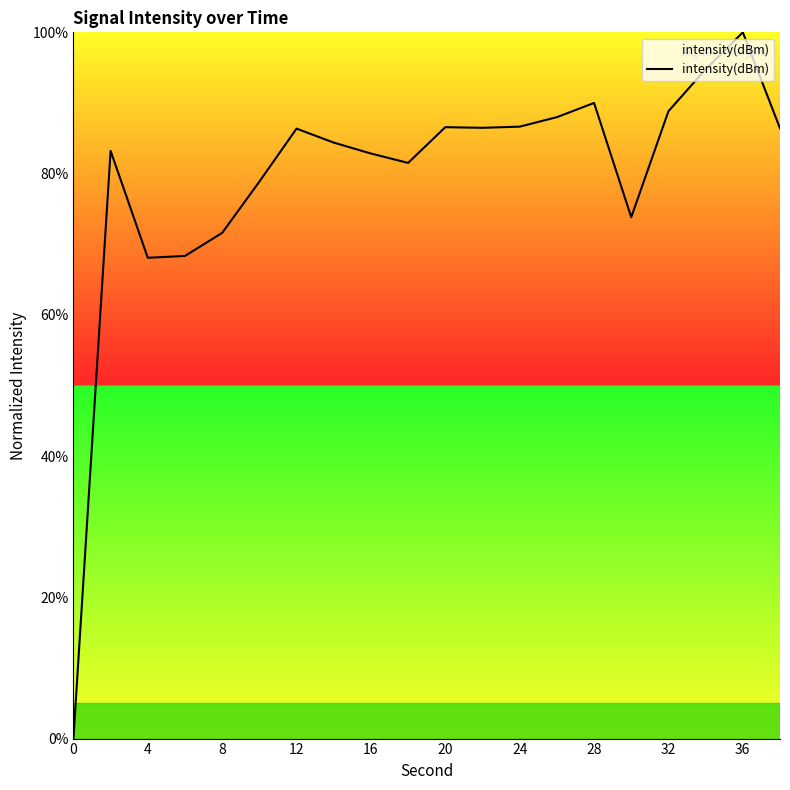

What is the greatest value displayed?

100.0